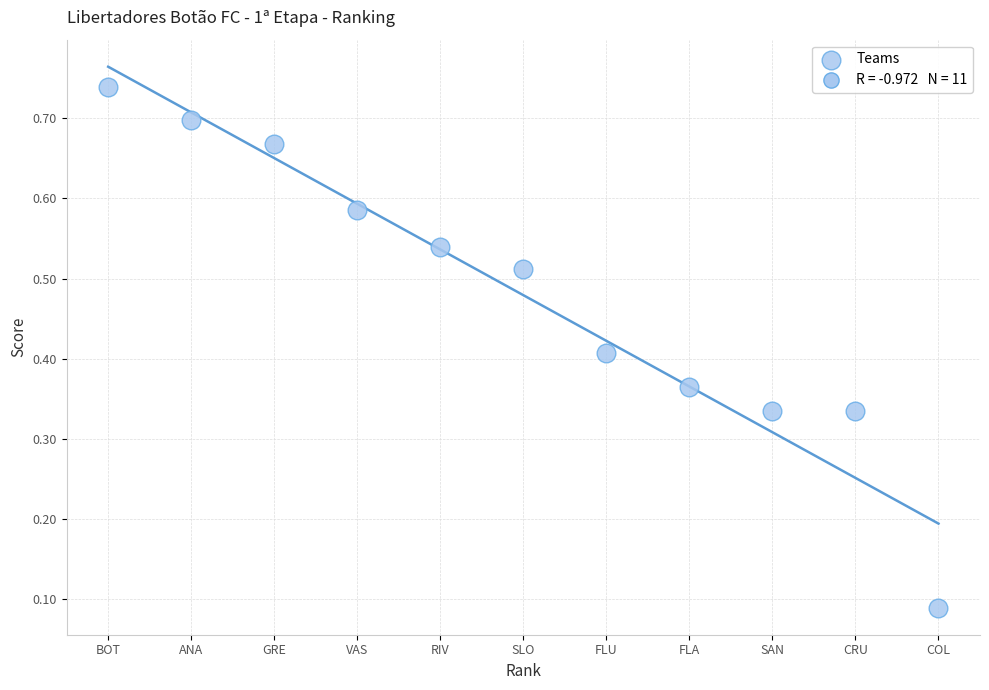

What is the range of X values (max minus min)?

10.0